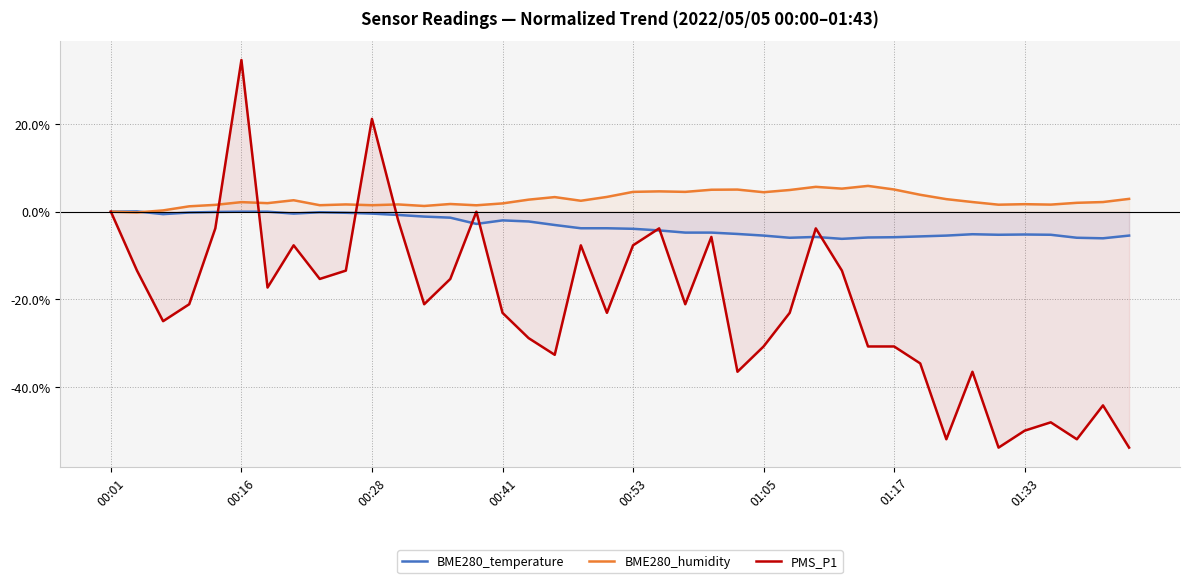

True or false: PMS_P1 has more than 0 points higher than both neighbors.

True